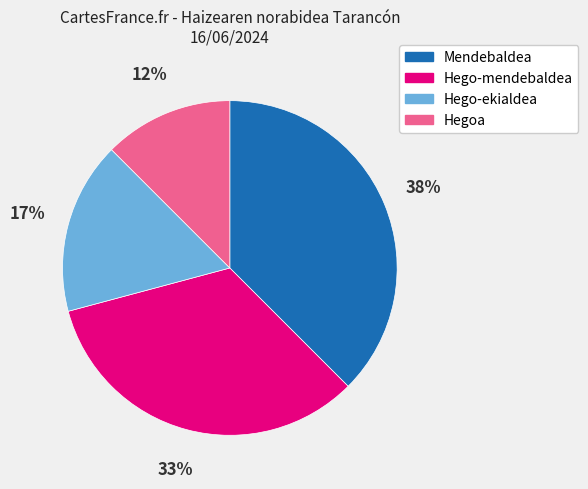

To the nearest percent, what is the average slice percentage?

25%